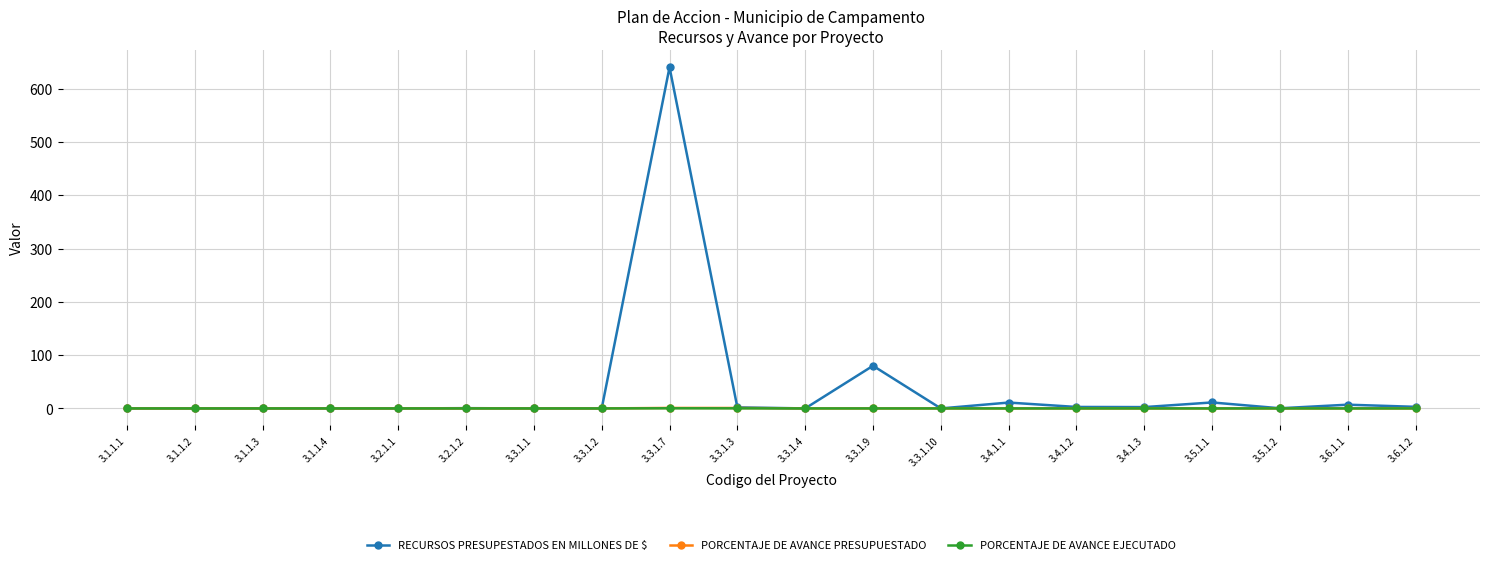

How many values in the PORCENTAJE DE AVANCE PRESUPUESTADO series exceed 0?

2